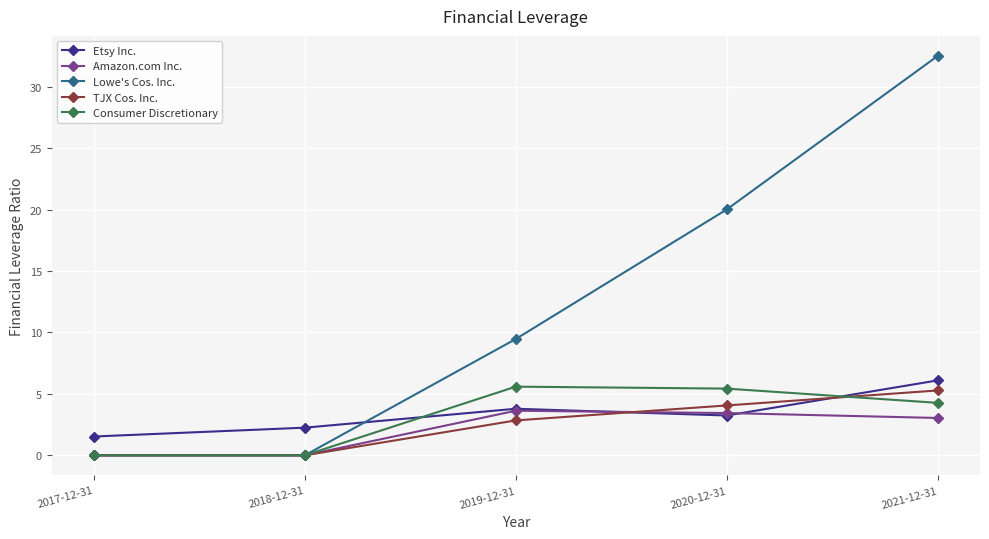

What is the label of the 2nd point from the left?

2018-12-31